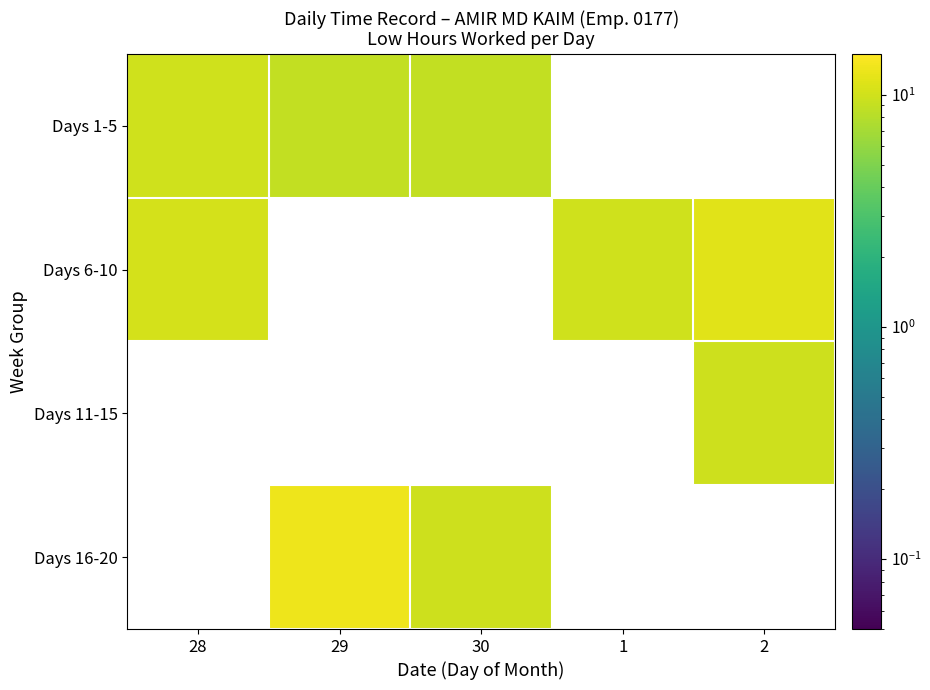

How many values in the Days 1-5 series exceed 9?

1